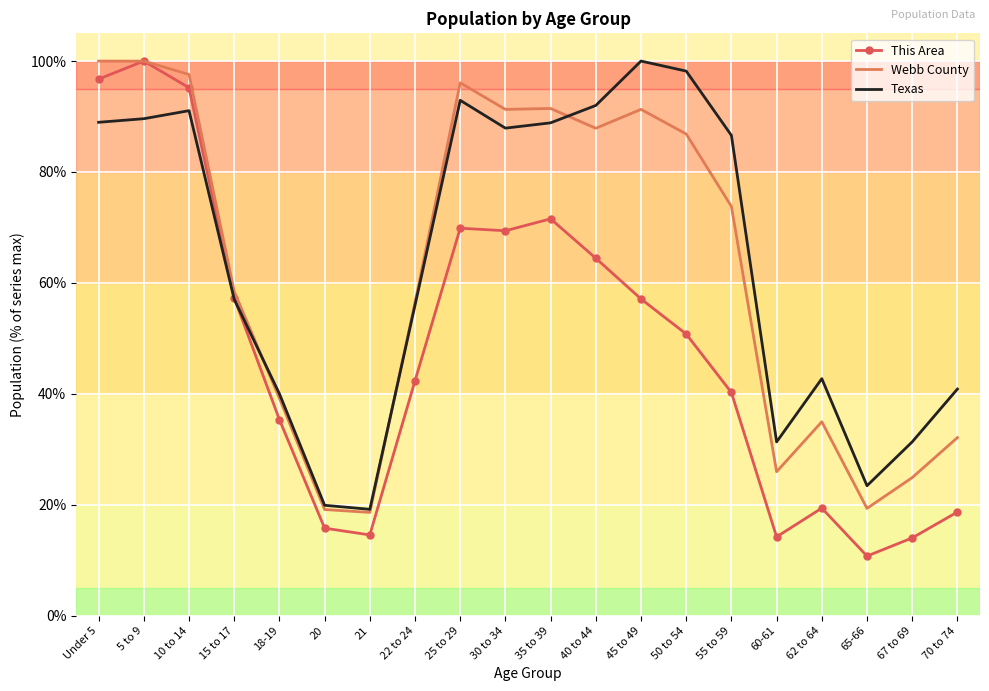

What is the difference between the maximum and minimum values in the Webb County series?

81.4